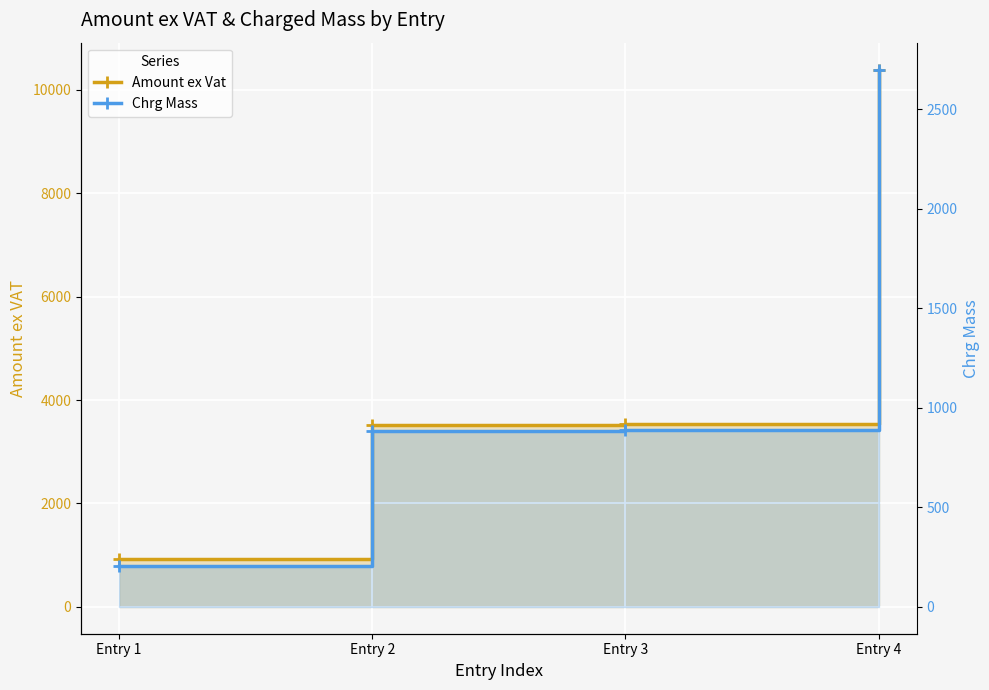

Rank the series by their maximum value, from highest to lowest.

Amount ex Vat, Chrg Mass